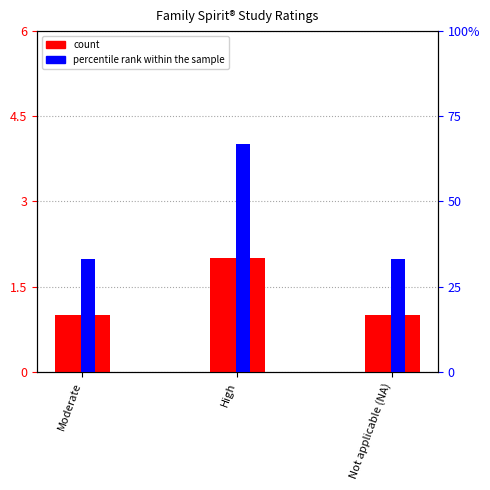

Reading right to left, list all the values displayed in this chart.

count: Not applicable (NA)=1	High=2	Moderate=1
percentile rank within the sample: Not applicable (NA)=33	High=67	Moderate=33